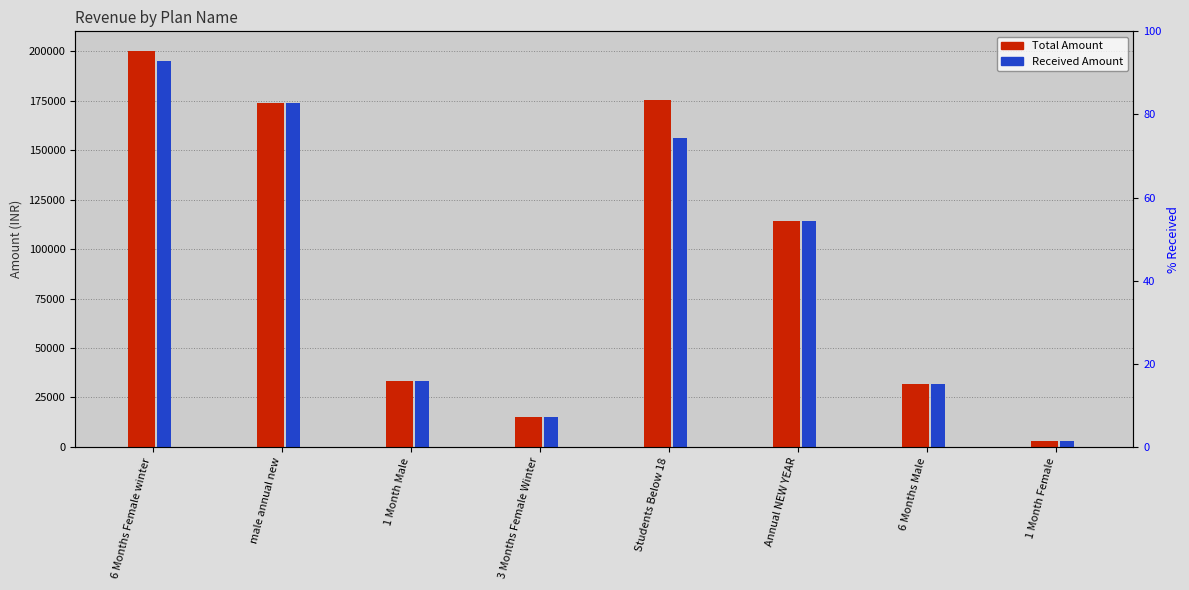

What is the value of the Received Amount bar at the 7th from the left?

32000